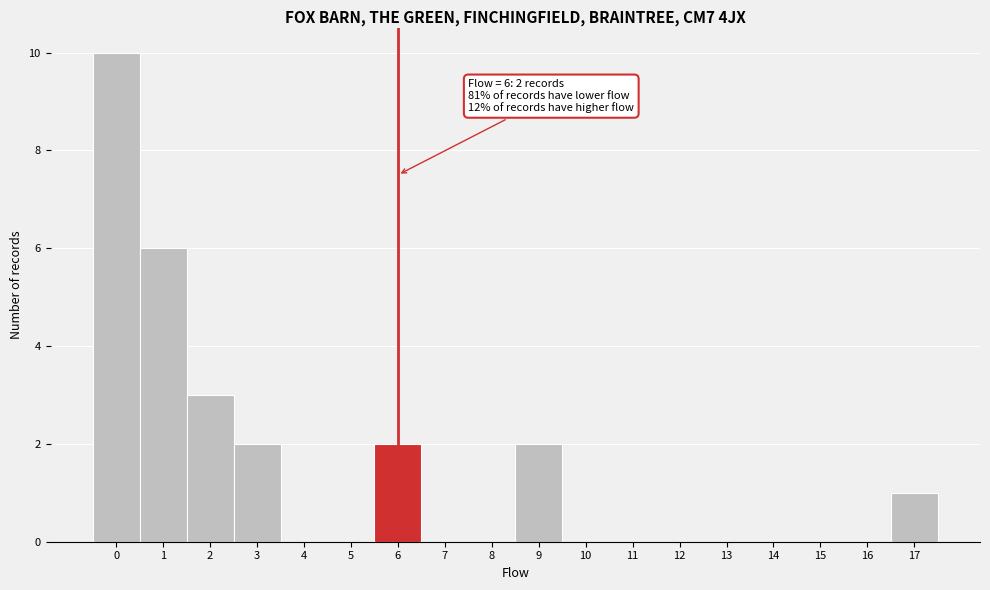

Over which range of the x-axis is the bar tallest?

-0.5 to 0.5